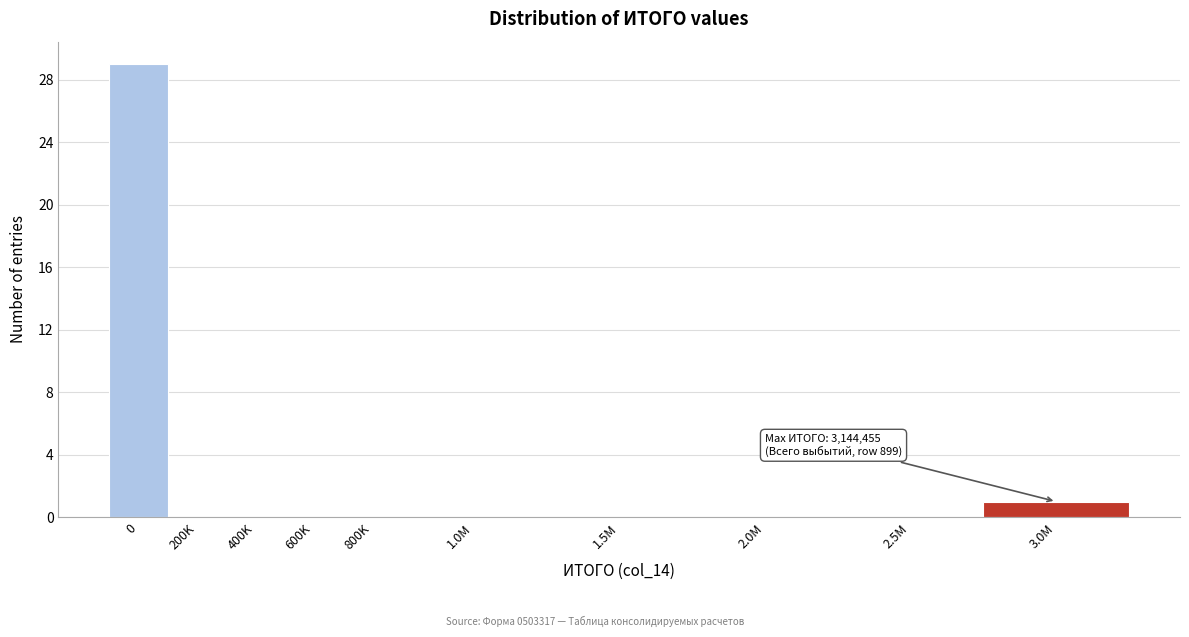

Reading right to left, list all the values displayed in this chart.

3.0M=1	2.5M=0	2.0M=0	1.5M=0	1.0M=0	800K=0	600K=0	400K=0	200K=0	0=29